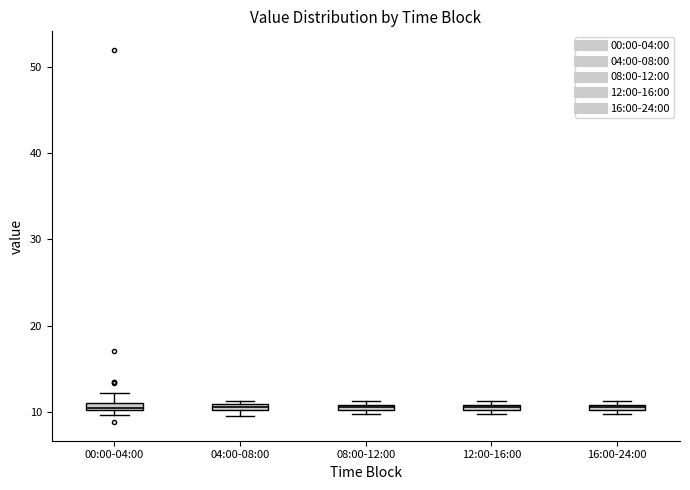

Where is the lower edge of the box for 00:00-04:00 on the y-axis? The values are not printed on the chart, so give them approximately, as read against the axis.

10